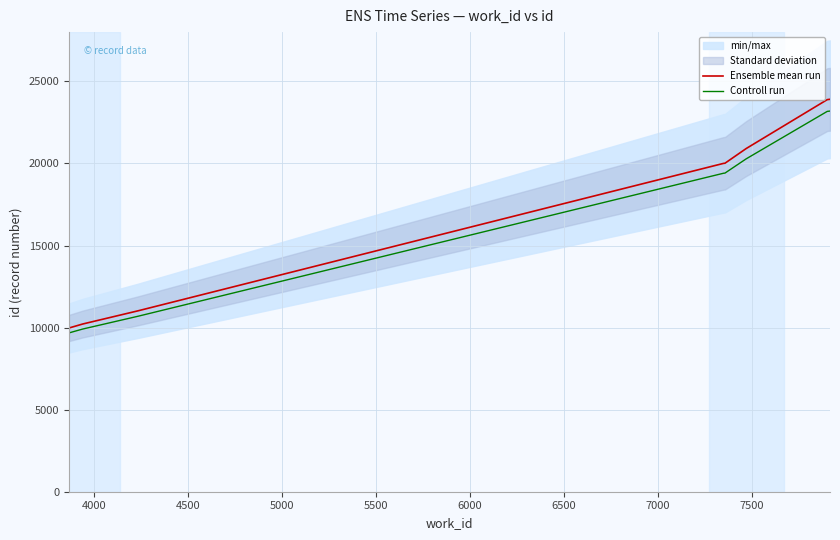

How many values in the Ensemble mean run series are below 20908?

5